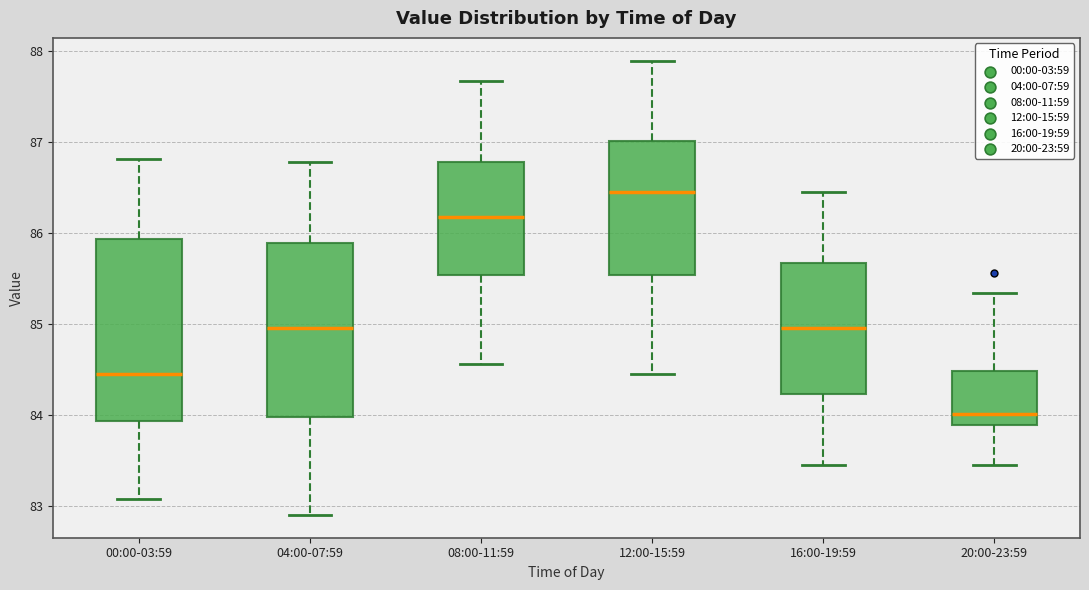

Which box has the highest median line?

12:00-15:59